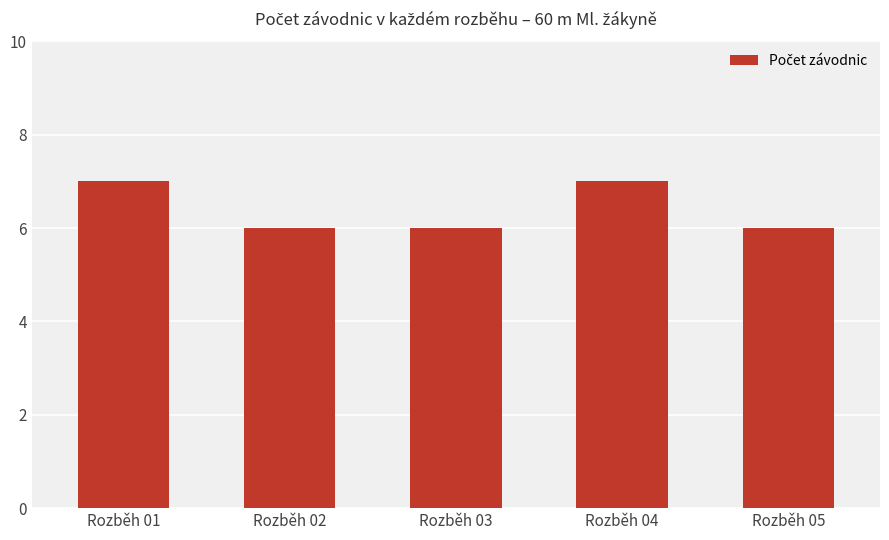

What is the smallest value displayed?

6